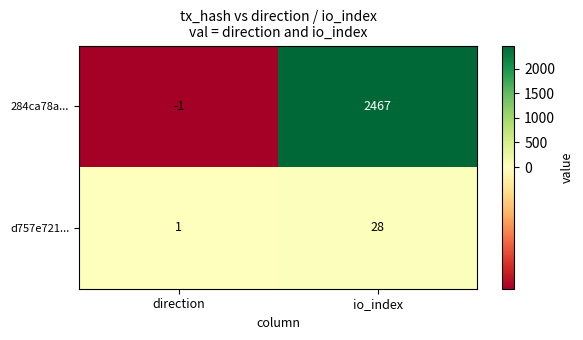

The 284ca78a... series shows 2467 at io_index. True or false?

True